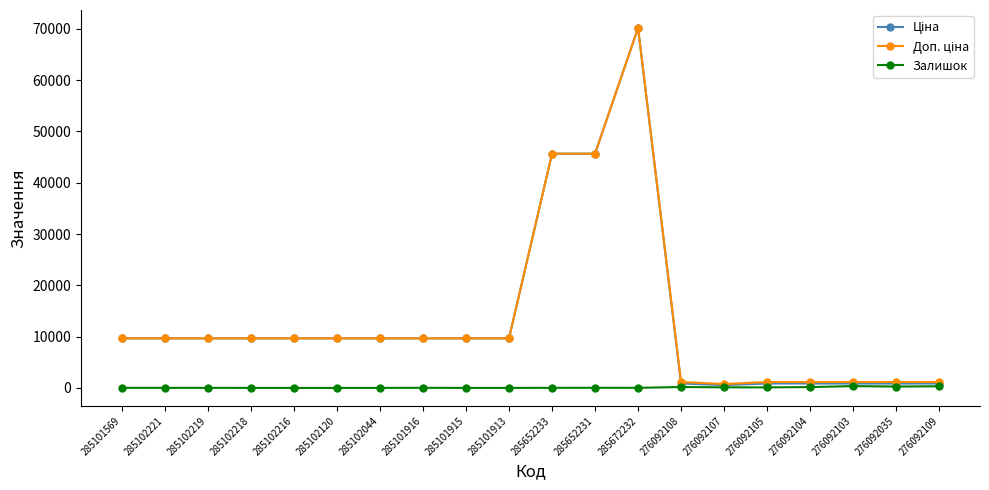

How many lines are shown in the chart?

3